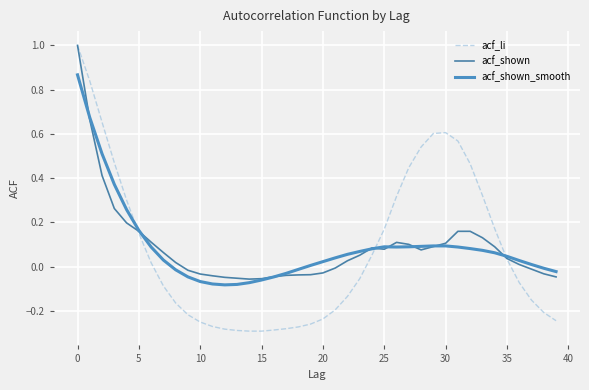

What is the maximum value for acf_shown?

1.0